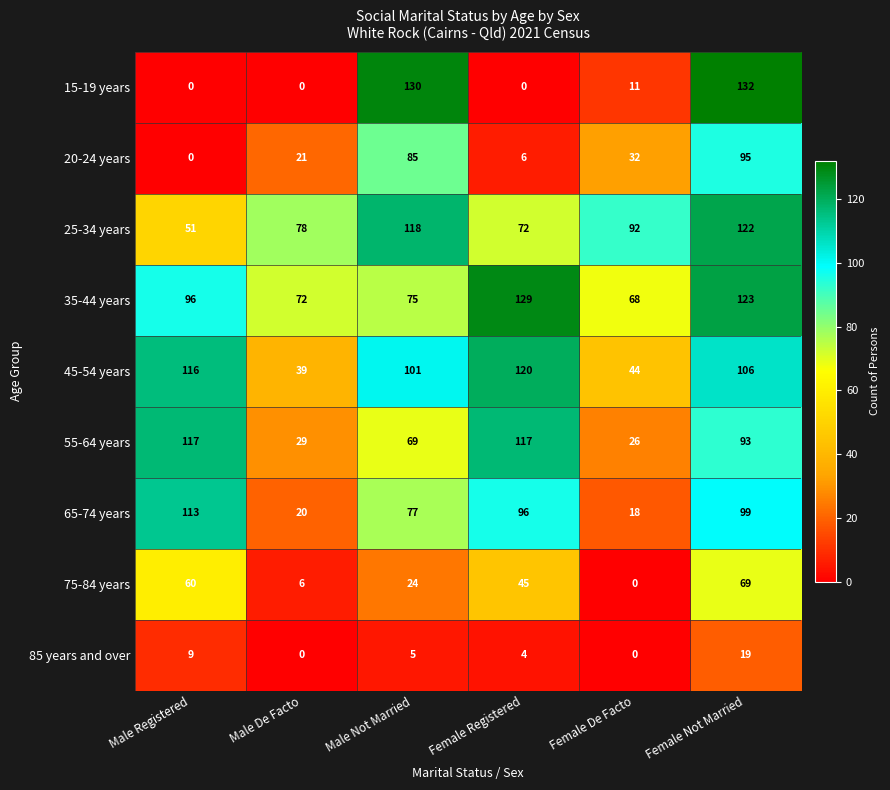

Rank the series by their maximum value, from lowest to highest.

85 years and over, 75-84 years, 20-24 years, 65-74 years, 55-64 years, 45-54 years, 25-34 years, 35-44 years, 15-19 years